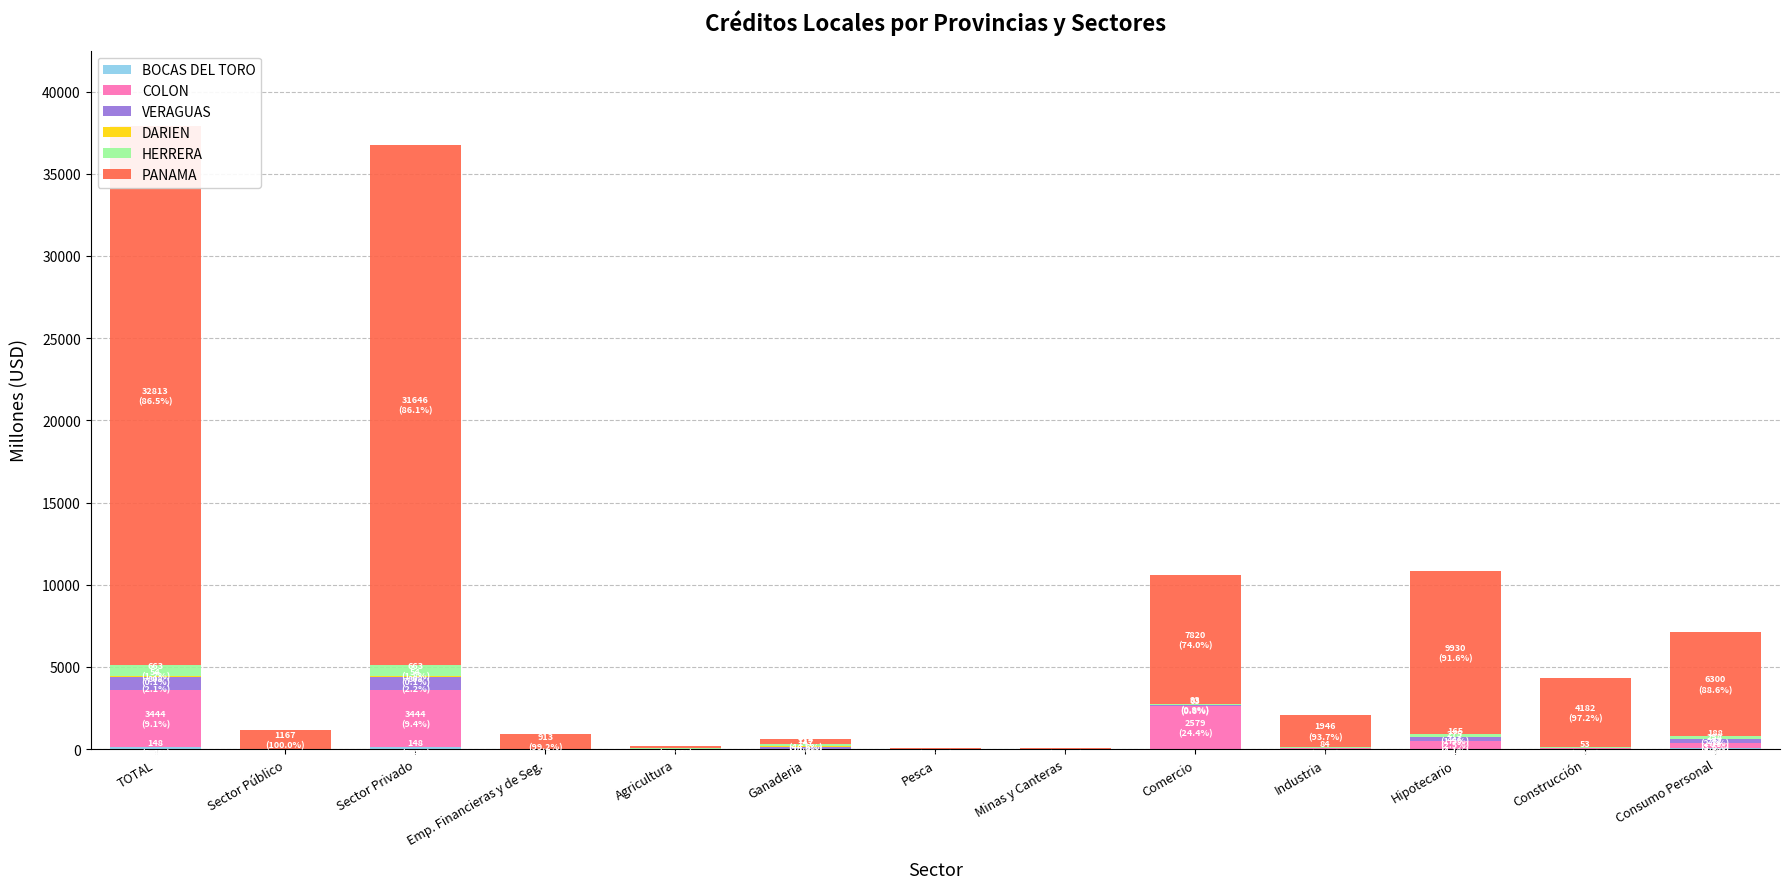

Where is BOCAS DEL TORO nearest to the value 73?

Consumo Personal